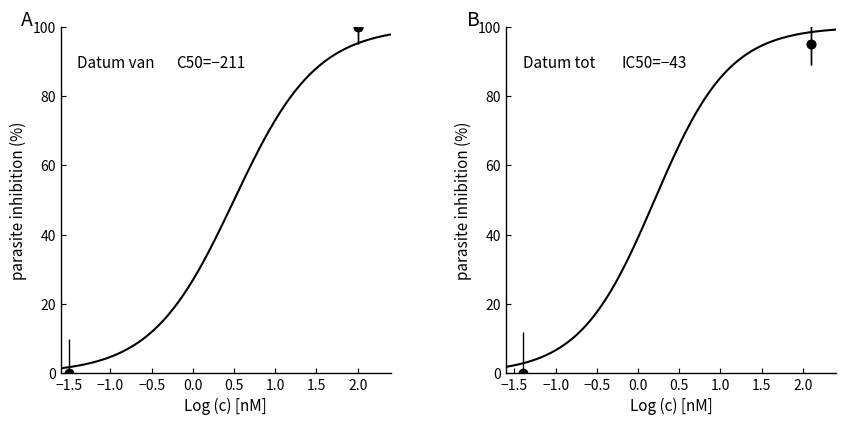

Does the chart display data point markers on the line(s)?

No